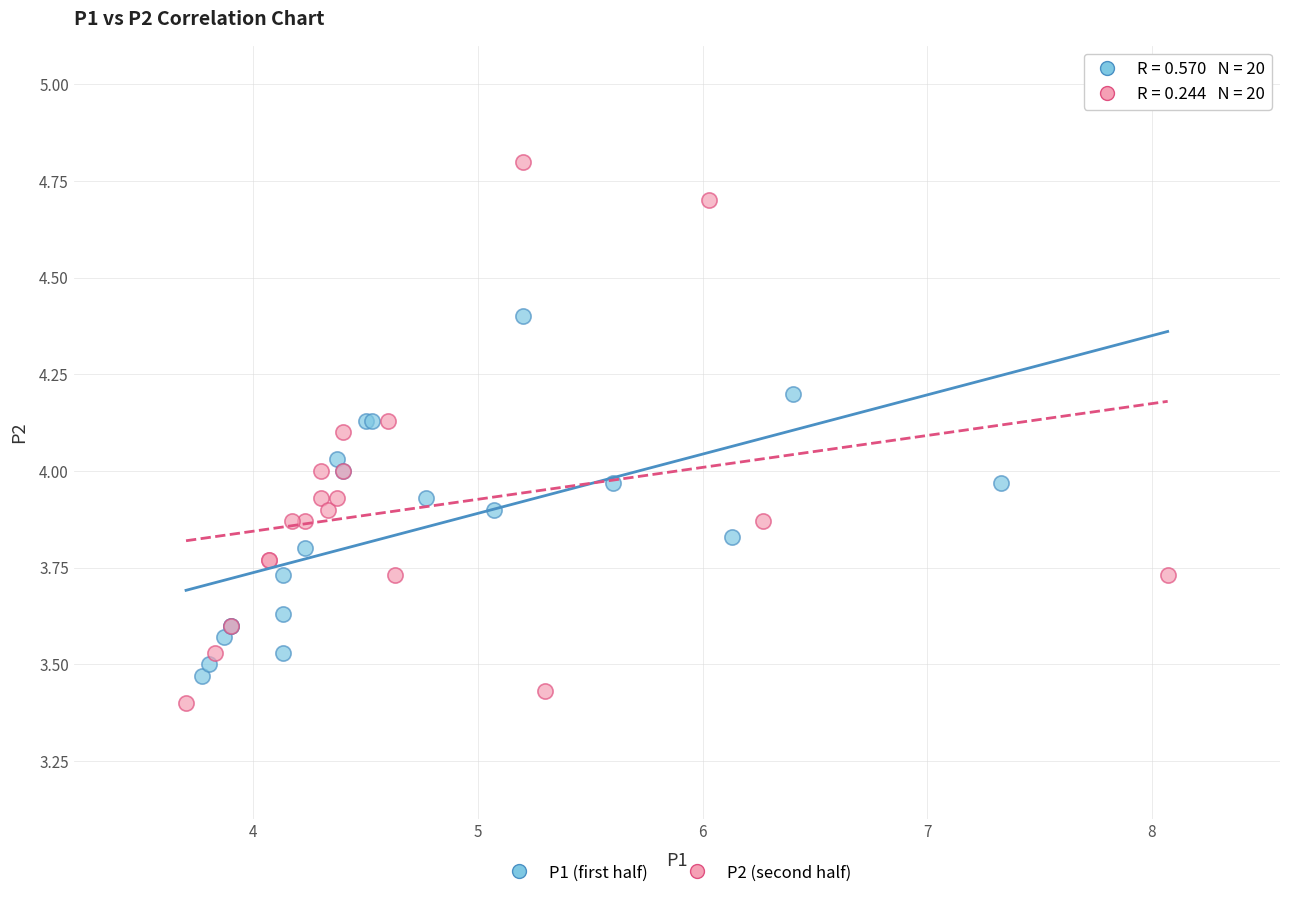

Which series has the largest Y range (max minus min)?

P2 (second half)